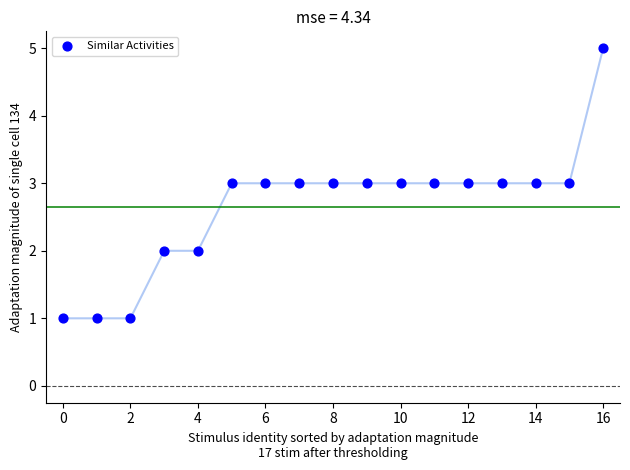

What is the range of Y values (max minus min)?

4